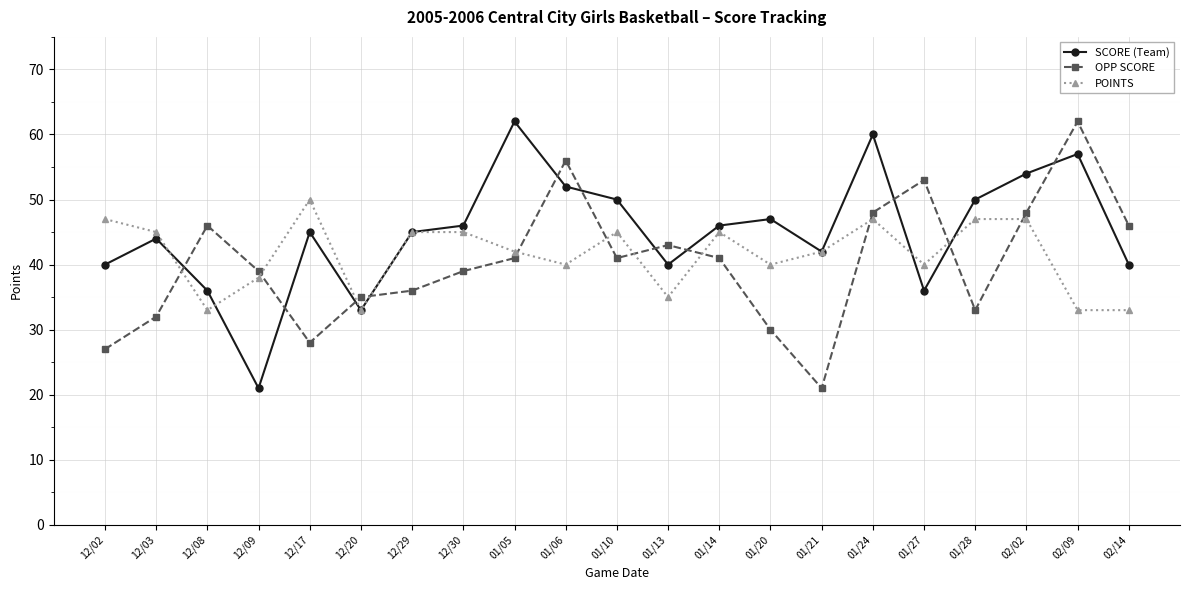

What position from the right is 12/17?

17